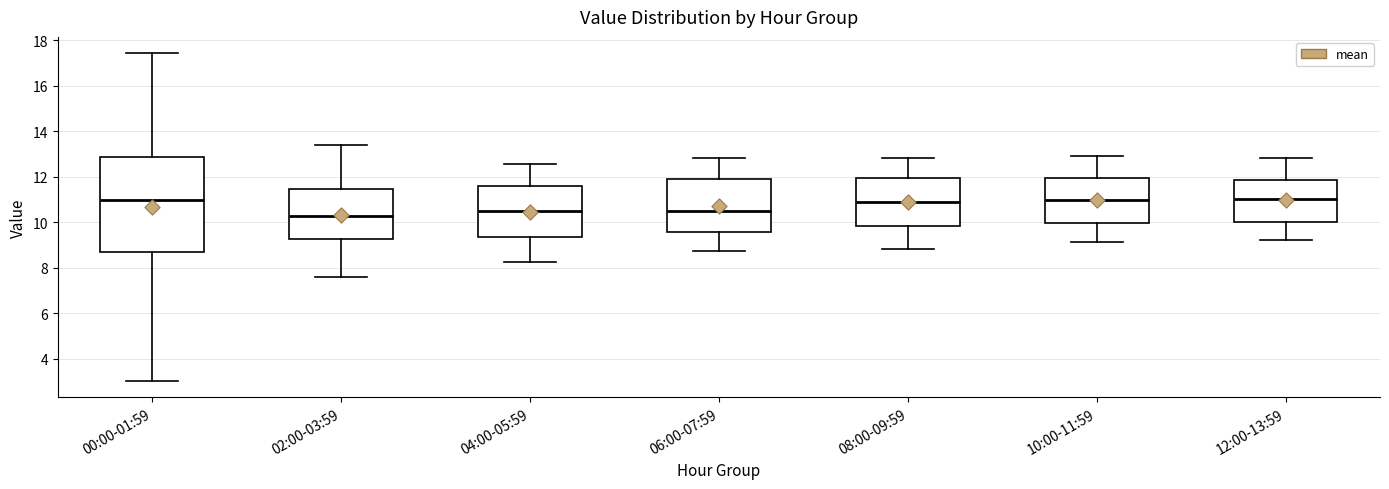

Reading left to right, transcribe this box plot: for each box, give where its median line is, the range the box spans, and where its two whiskers end, as read against the y-axis. The values are not printed on the chart, so give them approximately, as read against the axis.

00:00-01:59: median 11.0, box 8.6 to 12.8, whiskers 3.0 to 17.4
02:00-03:59: median 10.2, box 9.2 to 11.4, whiskers 7.6 to 13.4
04:00-05:59: median 10.6, box 9.4 to 11.6, whiskers 8.2 to 12.6
06:00-07:59: median 10.6, box 9.6 to 11.8, whiskers 8.8 to 12.8
08:00-09:59: median 10.8, box 9.8 to 12.0, whiskers 8.8 to 12.8
10:00-11:59: median 11.0, box 10.0 to 12.0, whiskers 9.2 to 13.0
12:00-13:59: median 11.0, box 10.0 to 11.8, whiskers 9.2 to 12.8